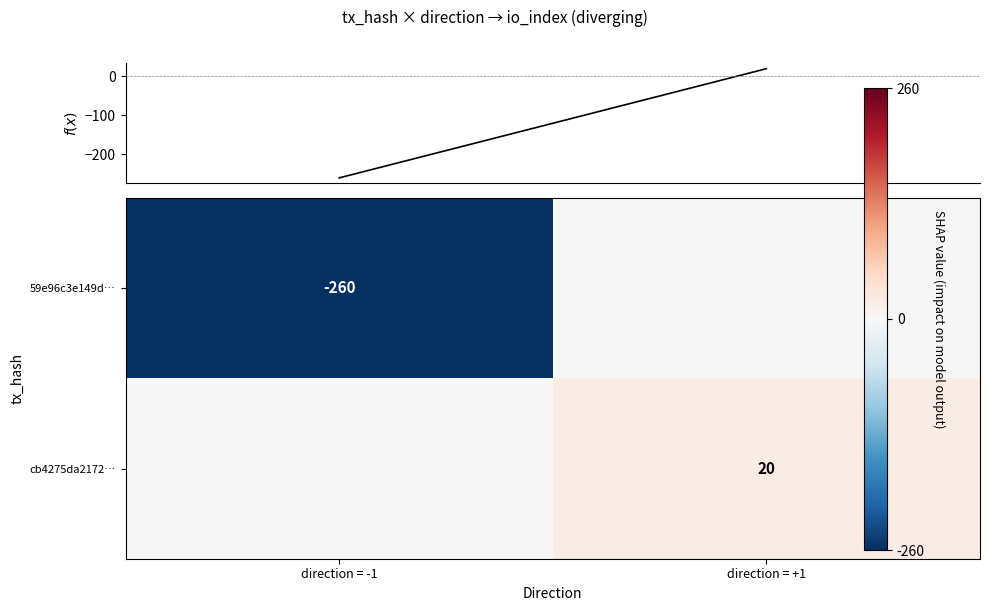

Is the value of 59e96c3e149d… at direction = -1 greater than the value of cb4275da2172… at direction = +1?

No